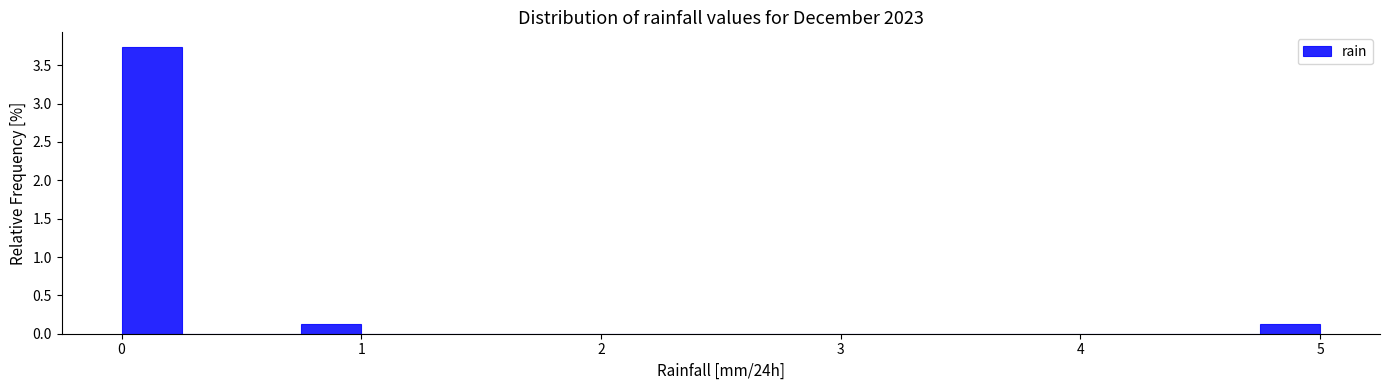

Around what value on the x-axis is the tallest bar? Give the approximate position of its centre, as read against the axis.

0.1